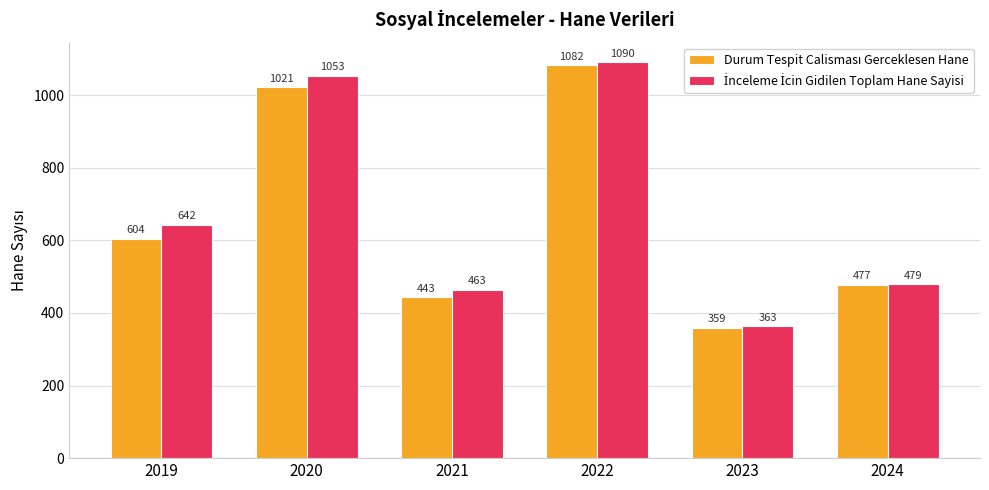

At which category is the sum across all series the highest?

2022